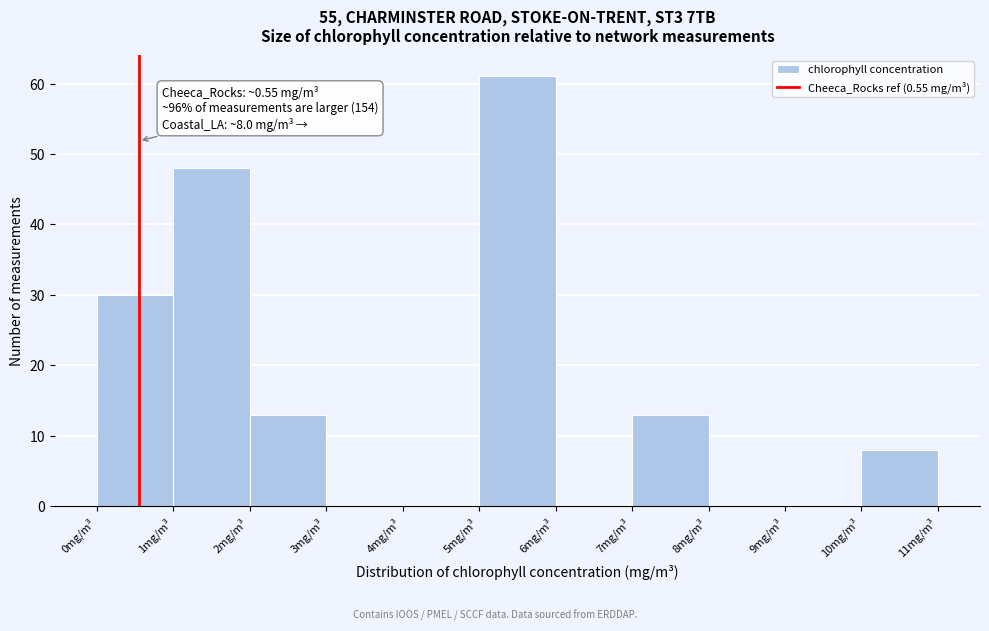

Over which range of the x-axis is the bar tallest?

5 to 6